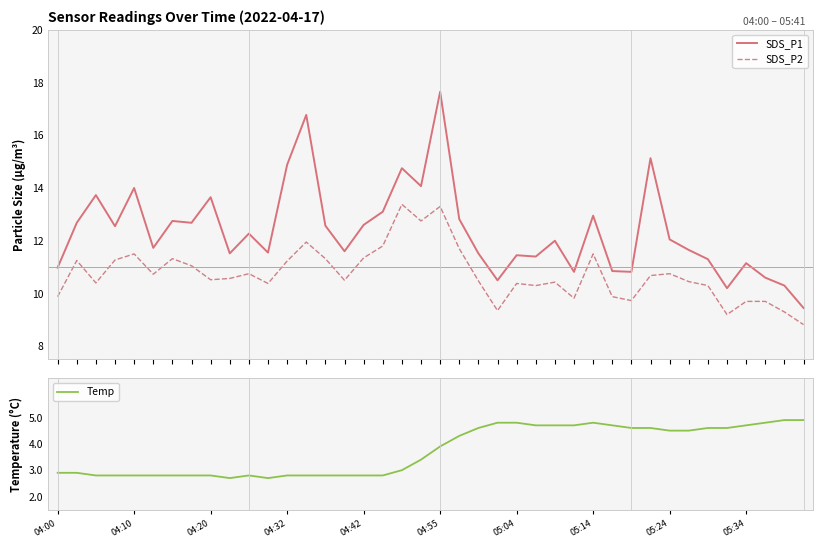

The value of SDS_P2 at 15 is 10.5. True or false?

True